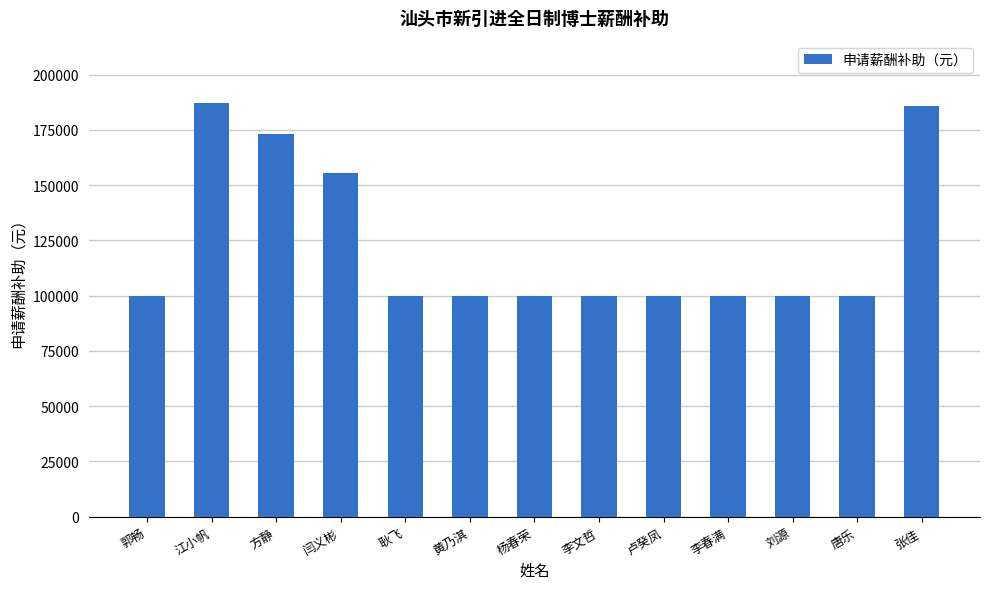

What is the label of the 12th bar from the right?

江小帆